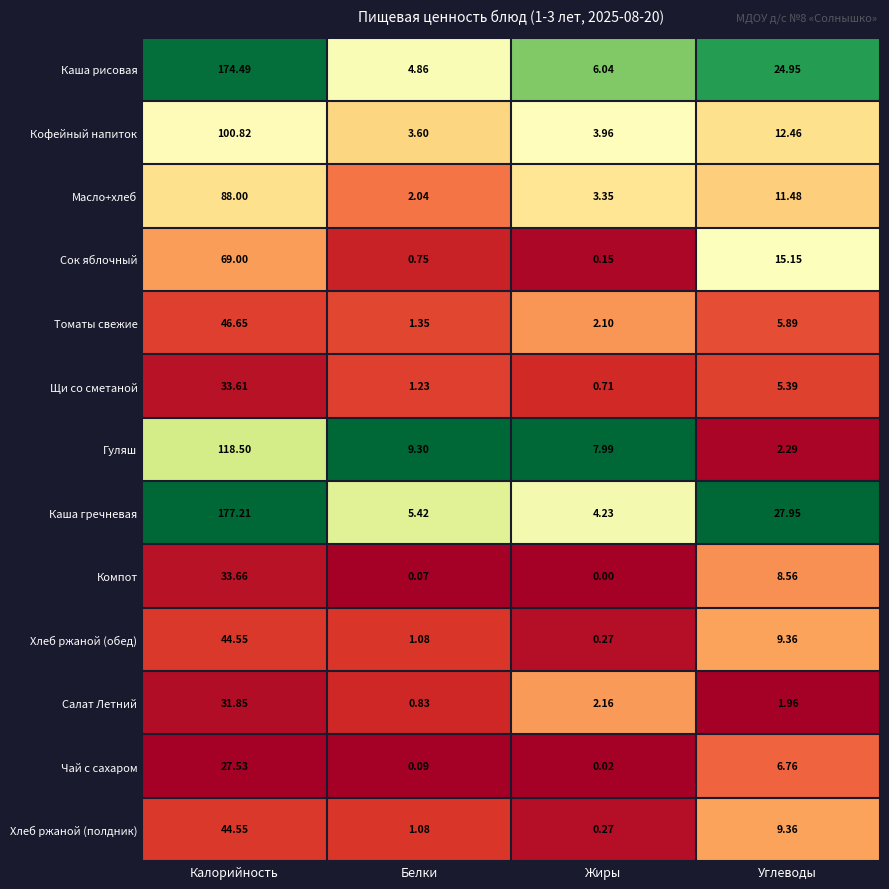

At which label does Хлеб ржаной (обед) first exceed 9?

Калорийность